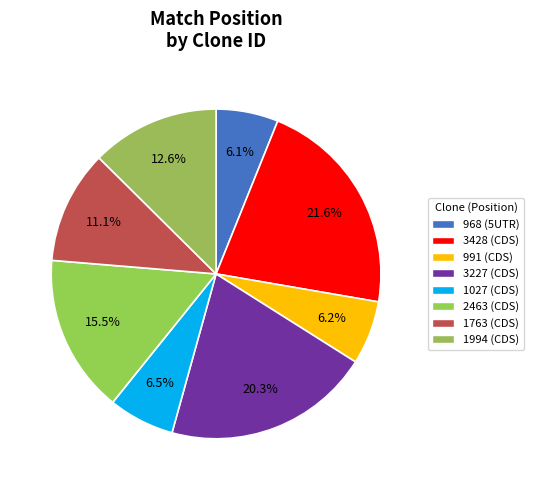

Is there a majority slice in this chart?

No